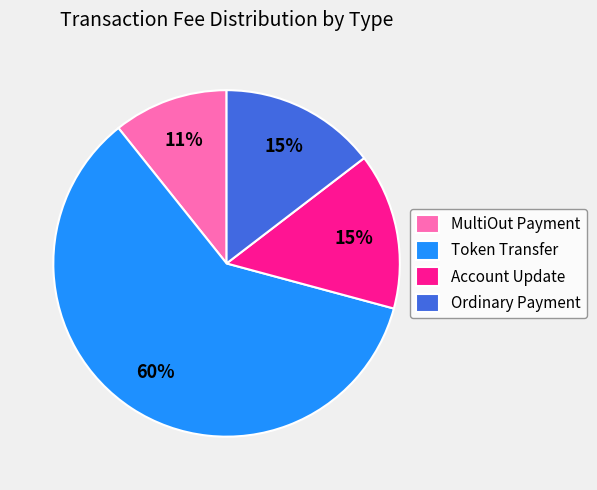

To the nearest percent, what is the difference between the Ordinary Payment and MultiOut Payment slice percentages?

4%